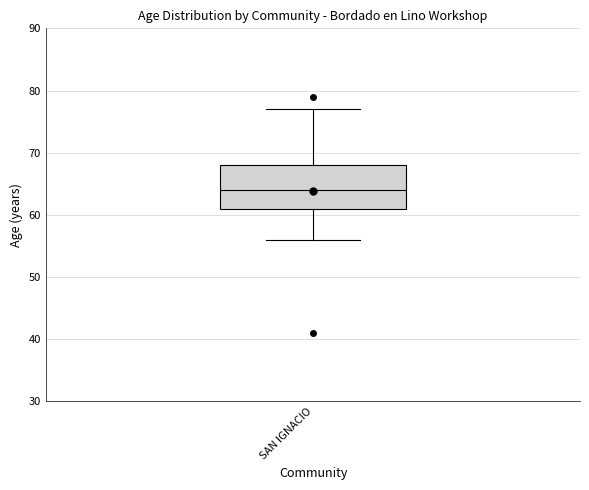

Transcribe this box plot: give where the median line is, the range the box spans, and where the two whiskers end, as read against the y-axis. The values are not printed on the chart, so give them approximately, as read against the axis.

median 64, box 61 to 68, whiskers 56 to 77